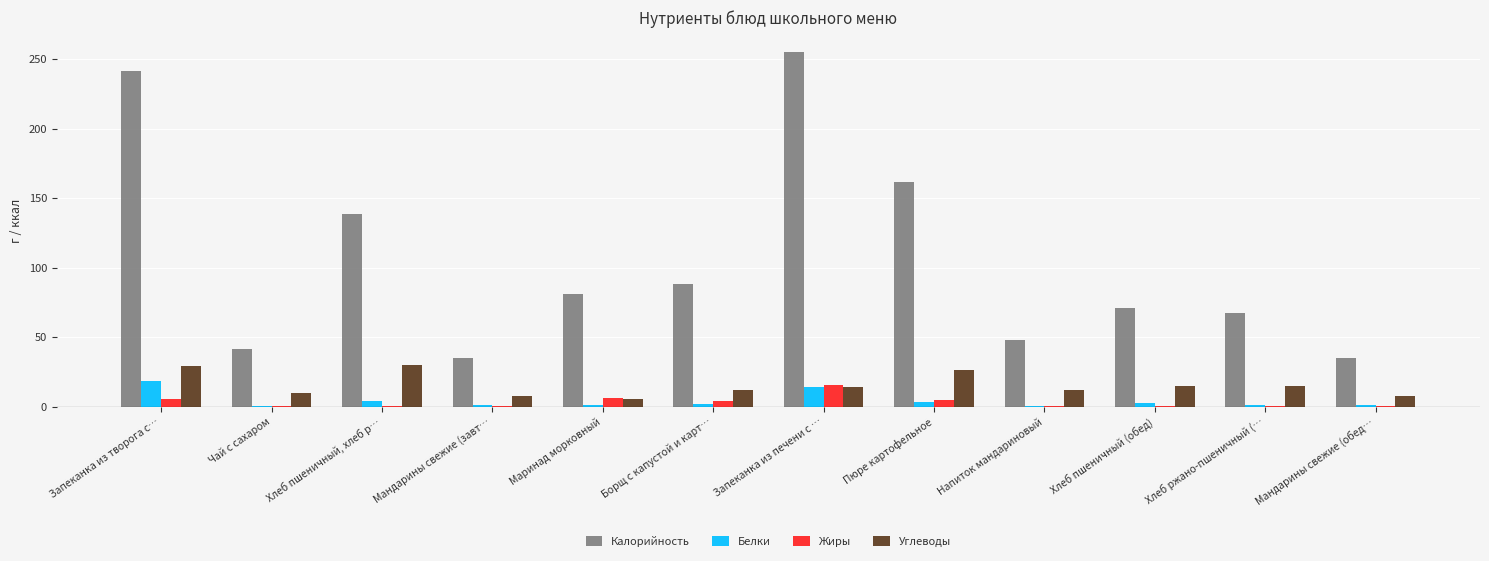

What is the approximate value of Калорийность at Запеканка из творога с…?

241.7